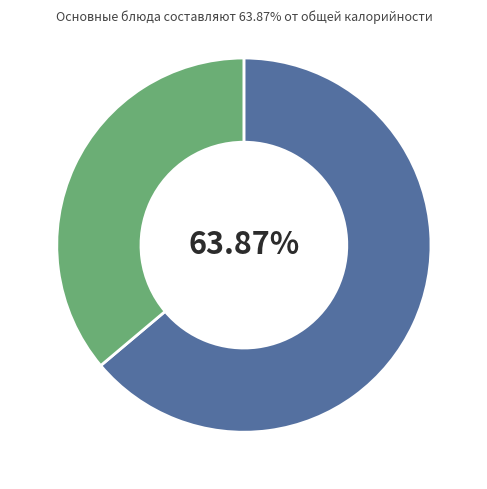

Is there a majority slice in this chart?

Yes